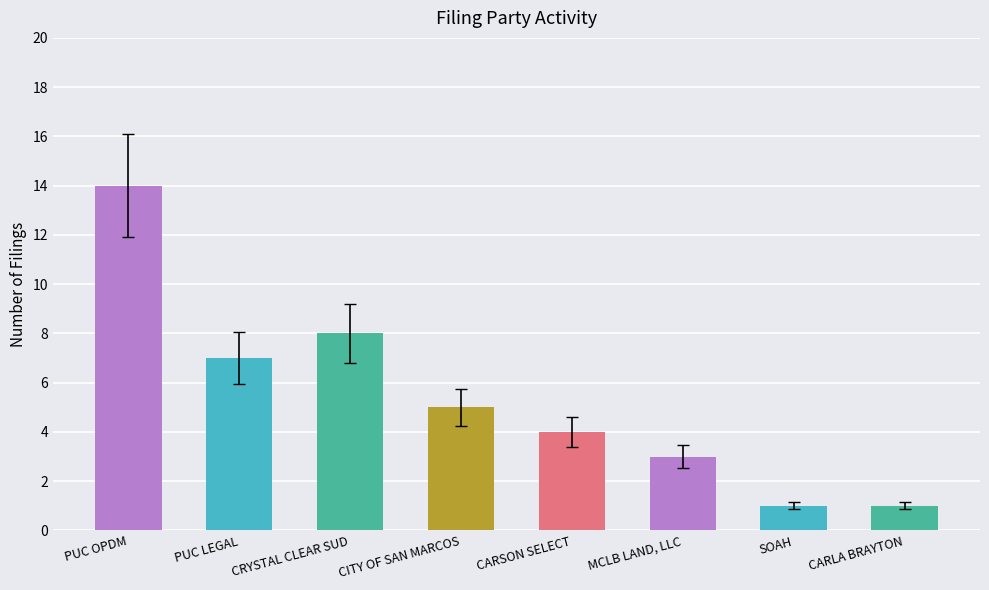

Which label corresponds to the largest value in the chart?

PUC OPDM